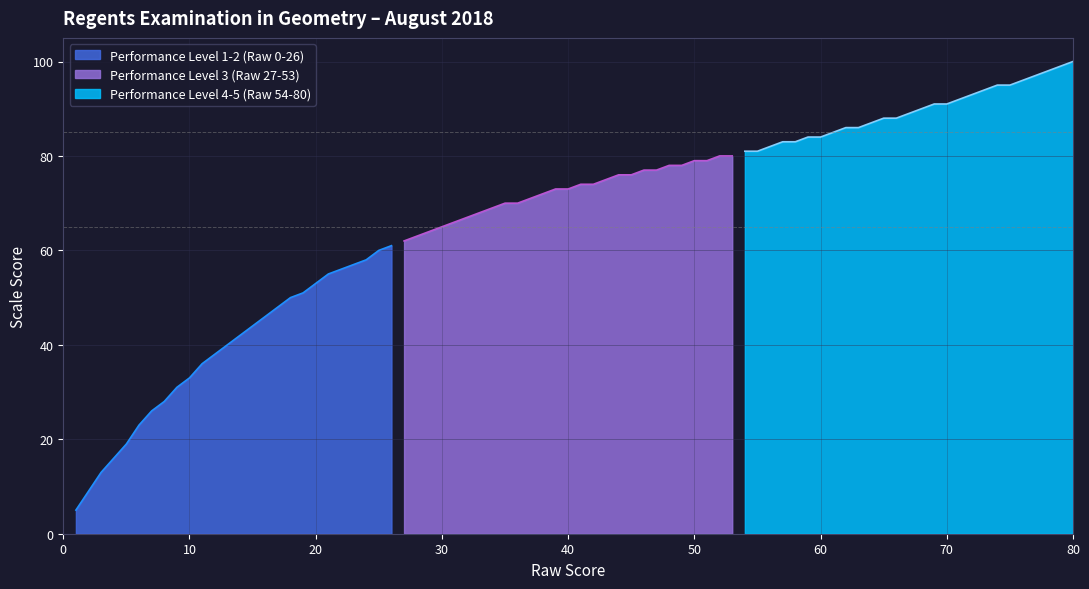

What is the minimum value for Performance Level 3 (Raw 27-53)?

62